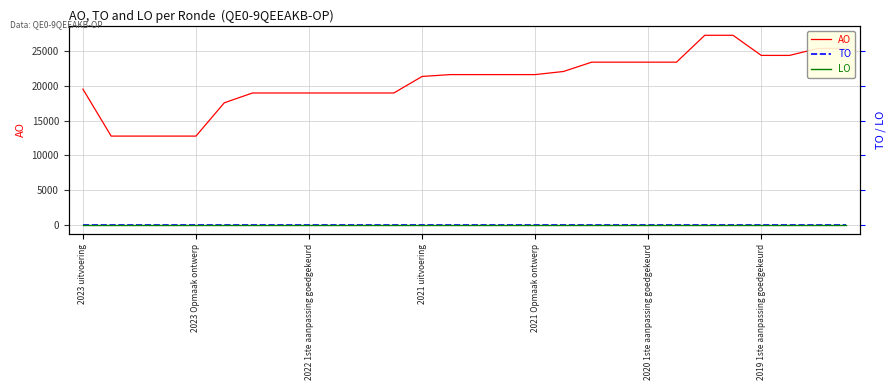

What position from the right is 2020 1ste aanpassing goedgekeurd?

8